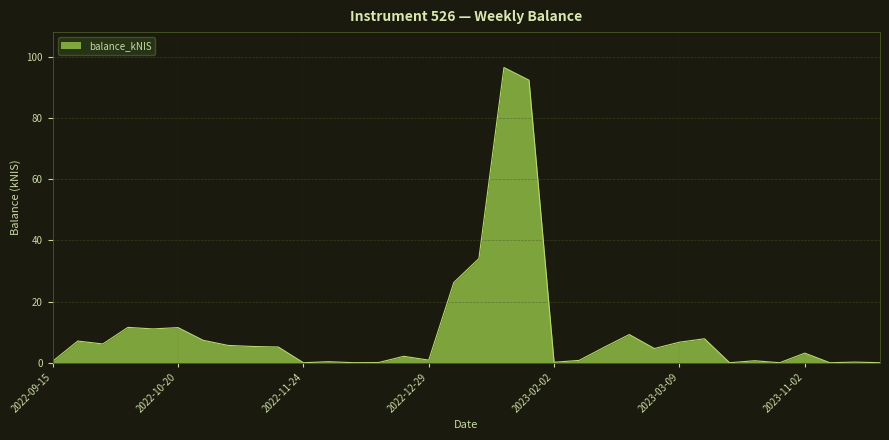

Does the chart display data point markers on the line(s)?

No